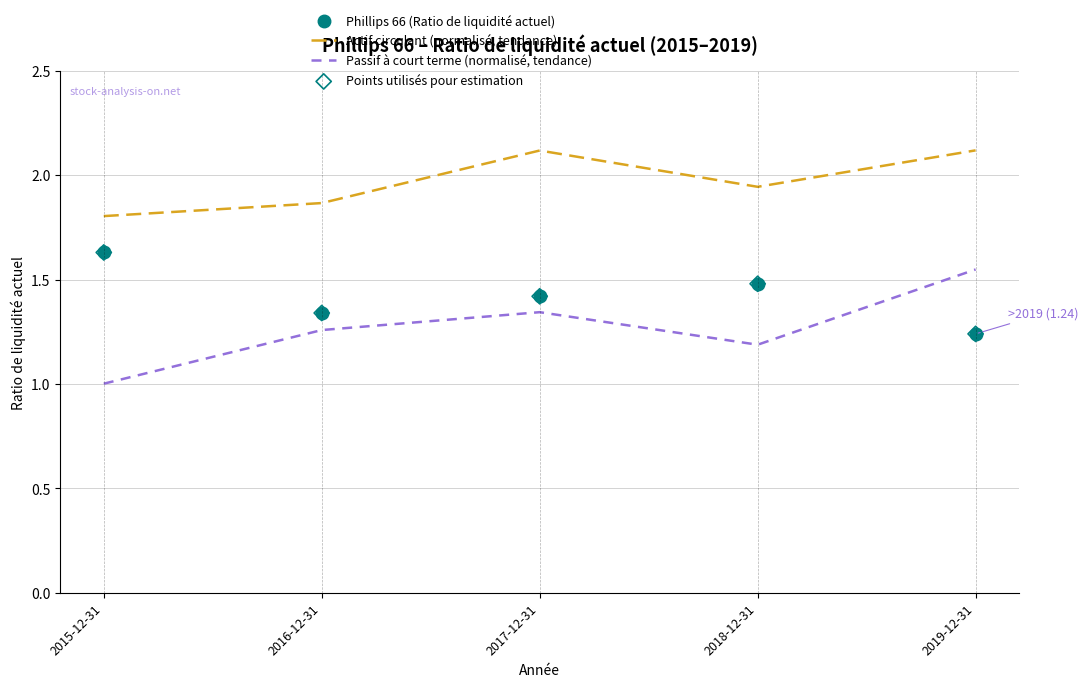

What is the total value across all series at 2018-12-31?

4.6